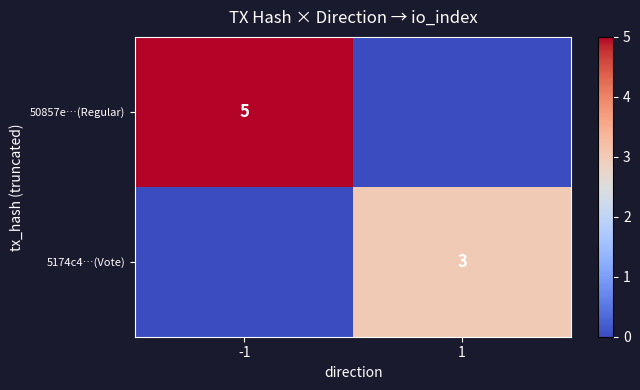

The value of 50857e…(Regular) at -1 is 2. True or false?

False